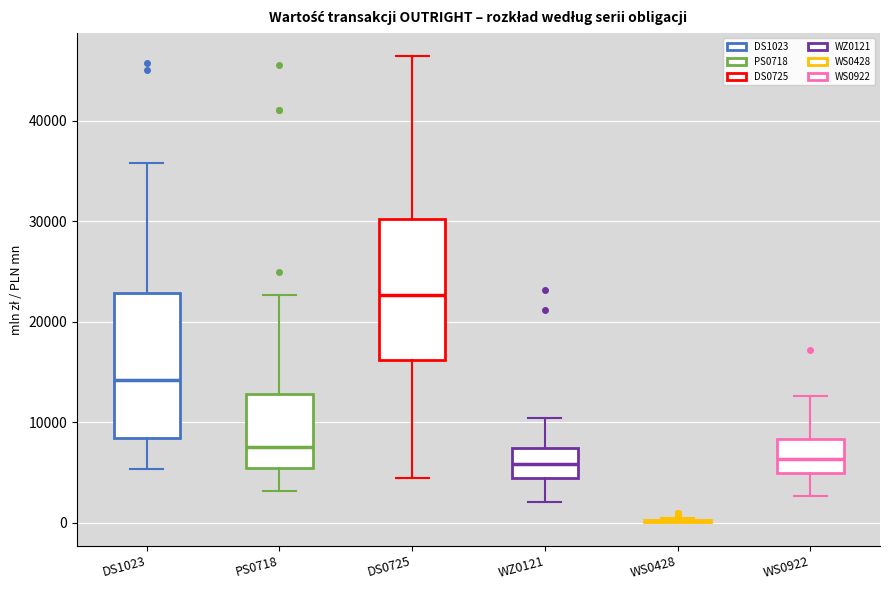

Where does the median line of the box for WS0922 sit on the y-axis? The values are not printed on the chart, so give them approximately, as read against the axis.

6000